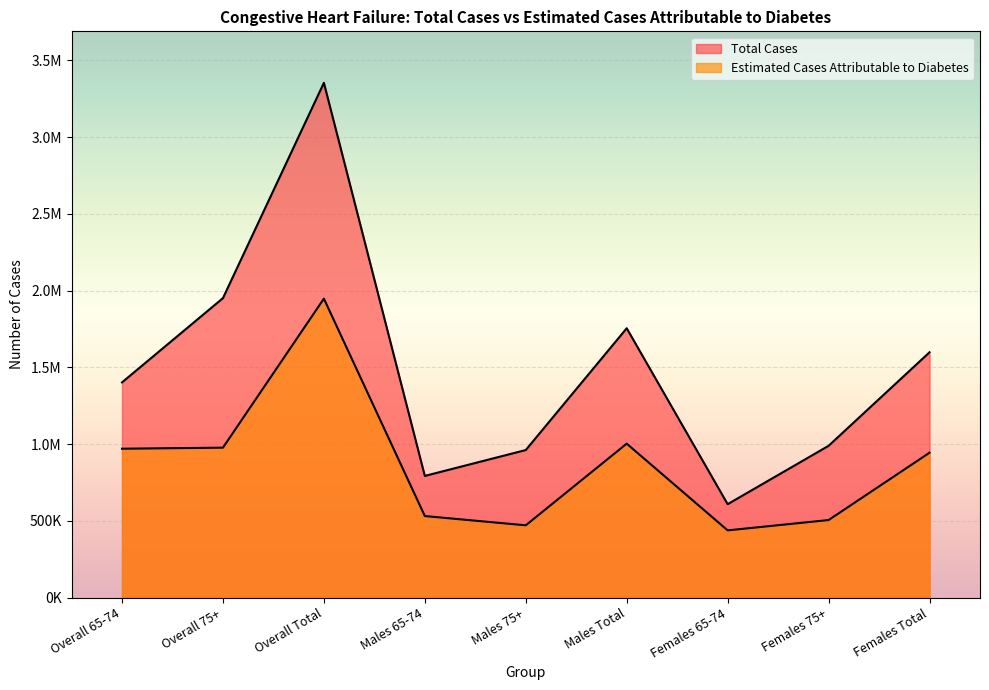

Is the value of Estimated Cases Attributable to Diabetes at Males 65-74 greater than the value of Total Cases at Overall 75+?

No